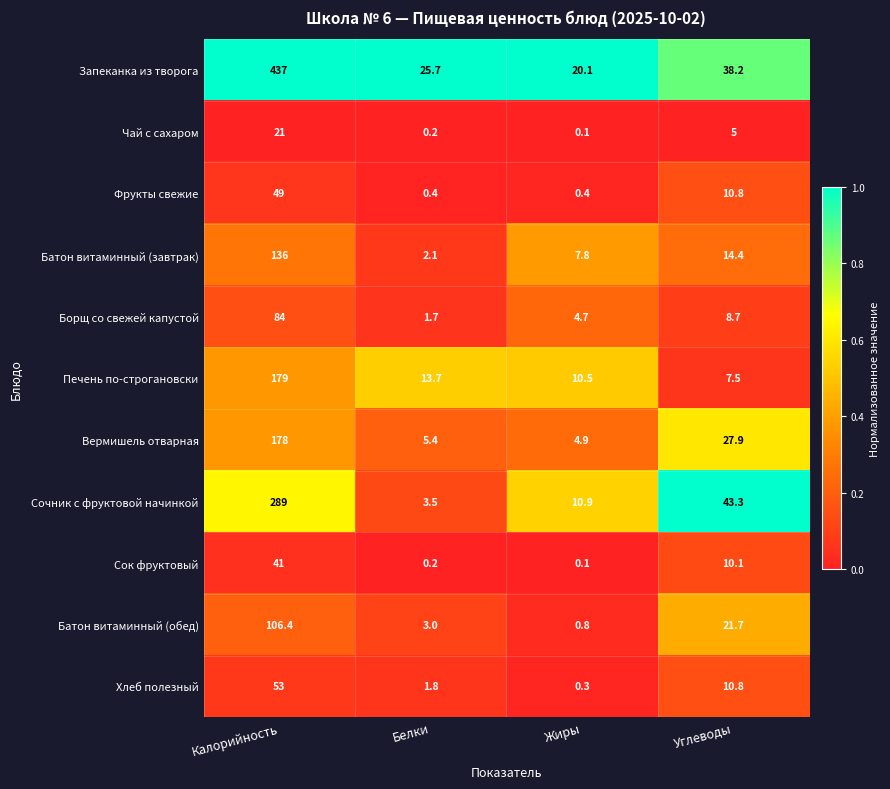

Which series has the largest range (max minus min)?

Запеканка из творога